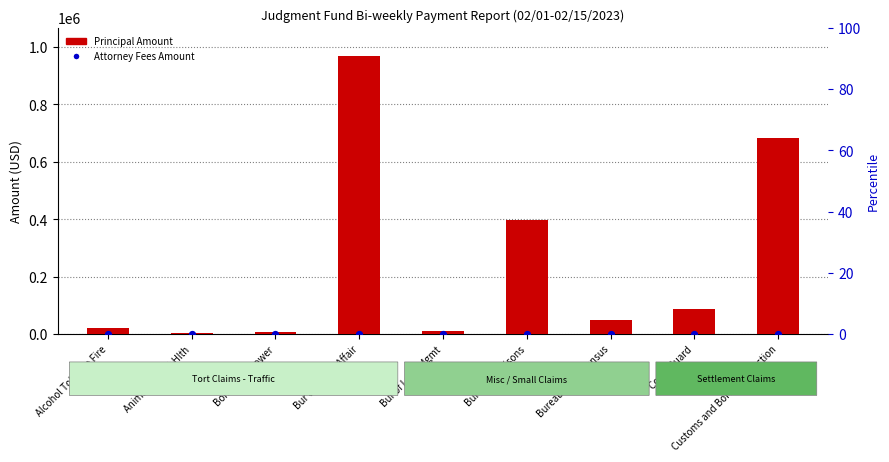

Which series contains the highest Y value?

Principal Amount